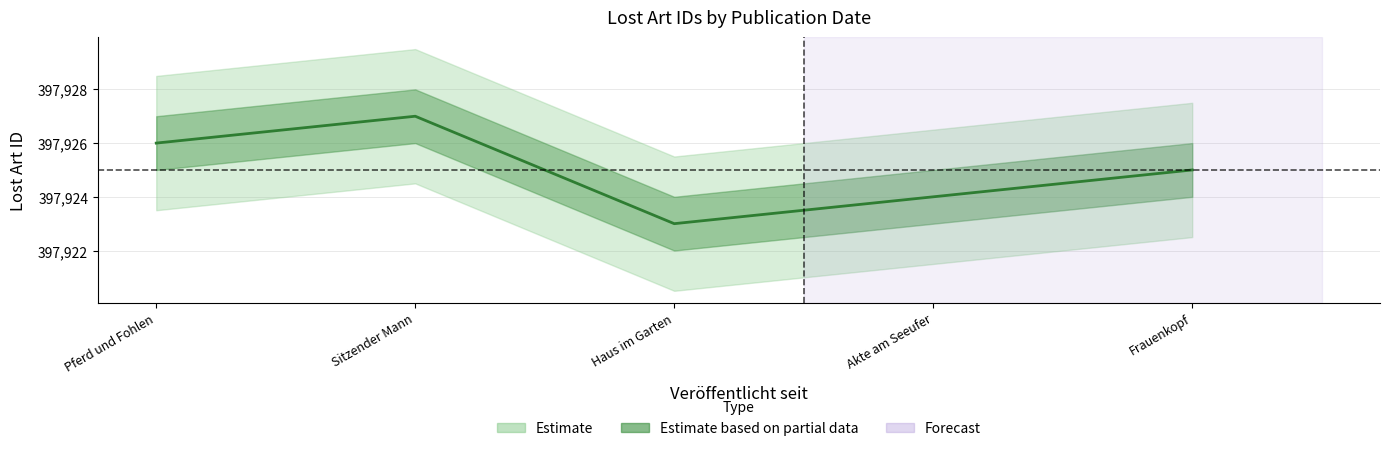

How many interior local valleys (lower than both neighbors) does the data have?

1